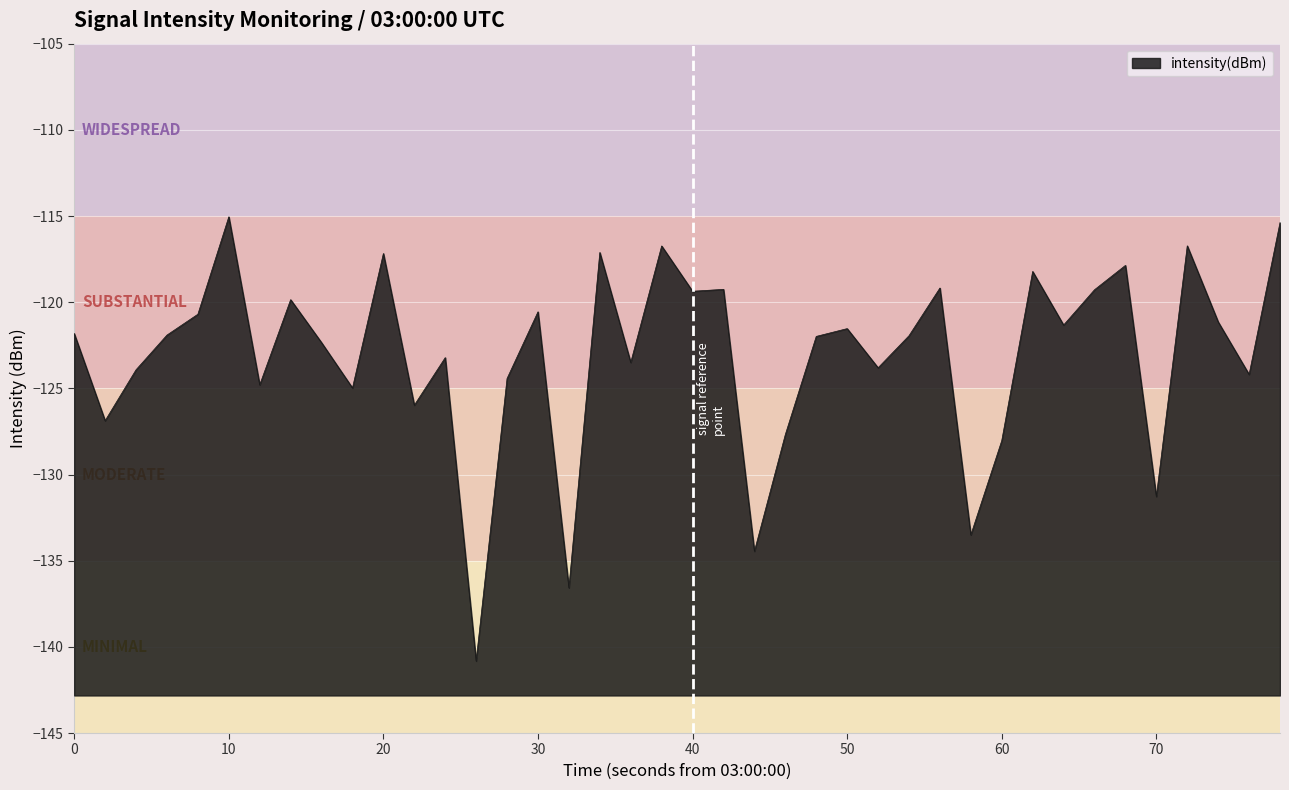

What is the greatest value displayed?

-115.0